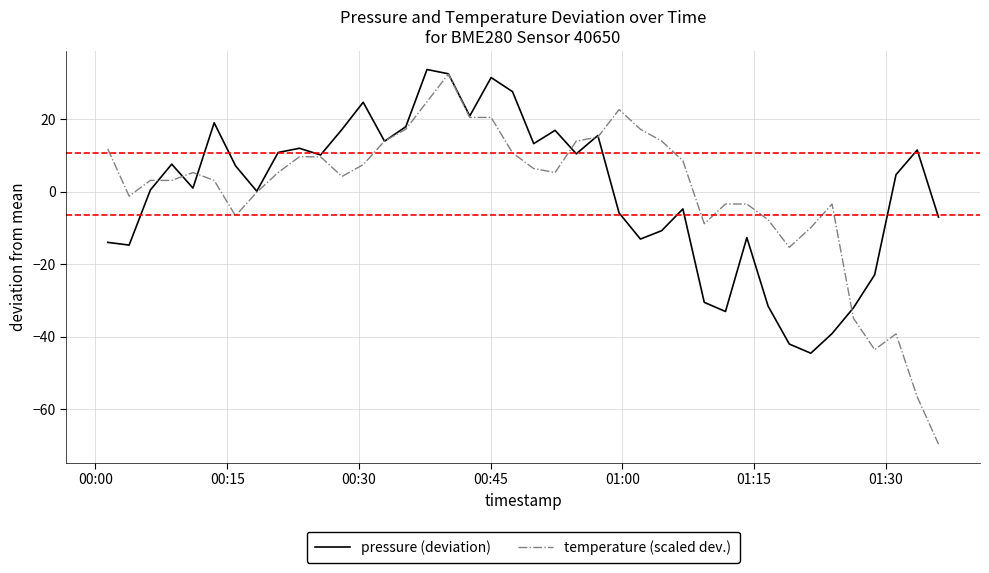

What are all the series names shown in the legend?

pressure (deviation), temperature (scaled dev.)